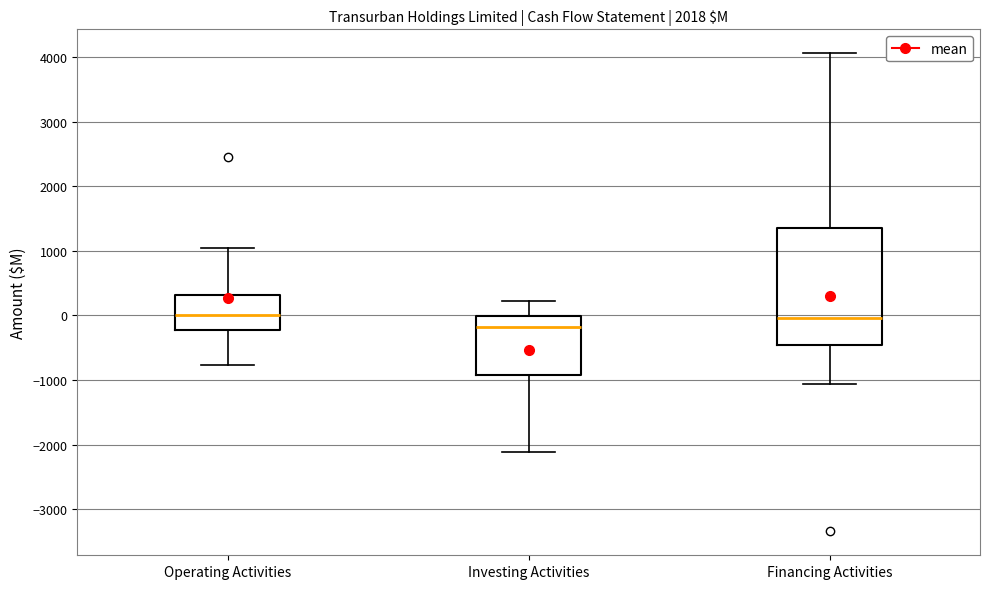

Reading left to right, transcribe this box plot: for each box, give where its median line is, the range the box spans, and where its two whiskers end, as read against the y-axis. The values are not printed on the chart, so give them approximately, as read against the axis.

Operating Activities: median 0, box -200 to 300, whiskers -800 to 1100
Investing Activities: median -200, box -900 to 0, whiskers -2100 to 200
Financing Activities: median 0, box -500 to 1400, whiskers -1100 to 4100